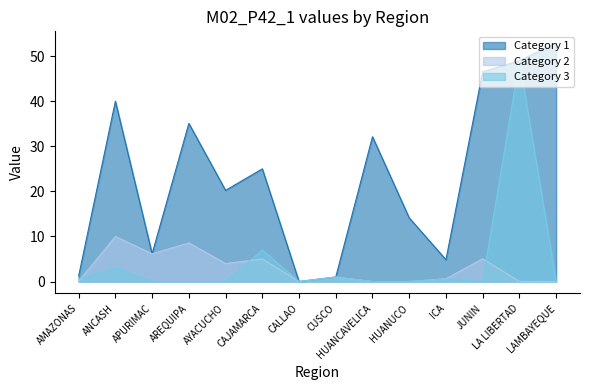

At how many categories does at least one series exceed 9?

9